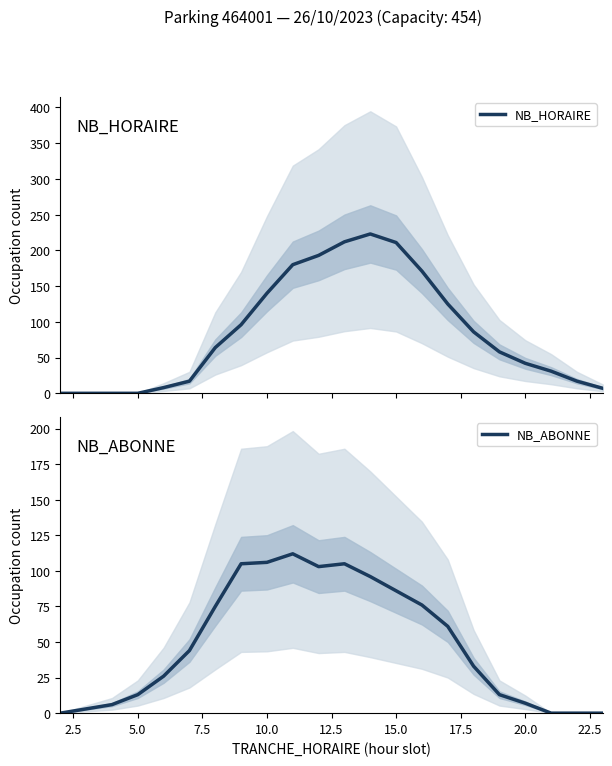

How many values in the NB_HORAIRE series are below 64?

11